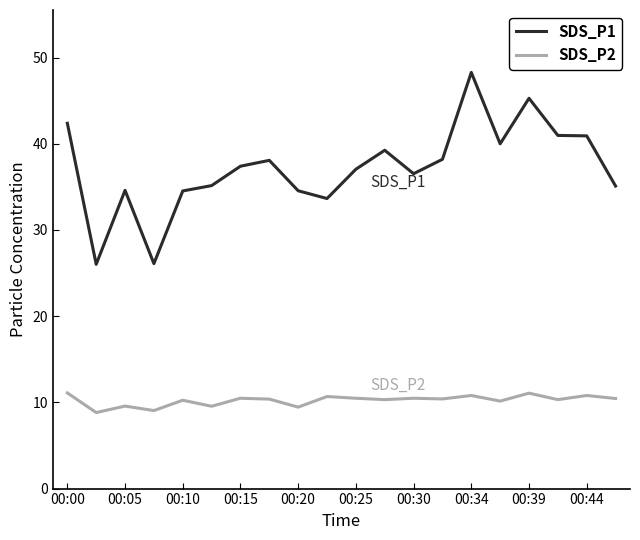

List the series in order of their peak value, lowest first.

SDS_P2, SDS_P1